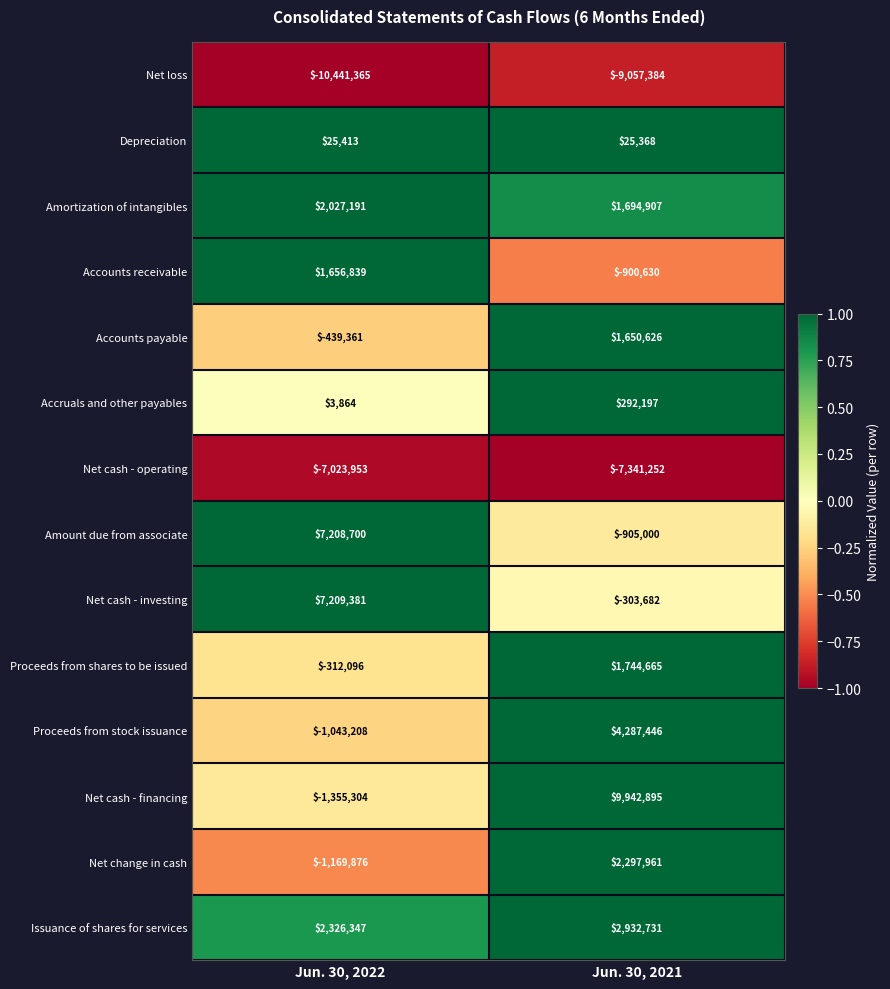

At which category is the sum across all series the highest?

Jun. 30, 2021